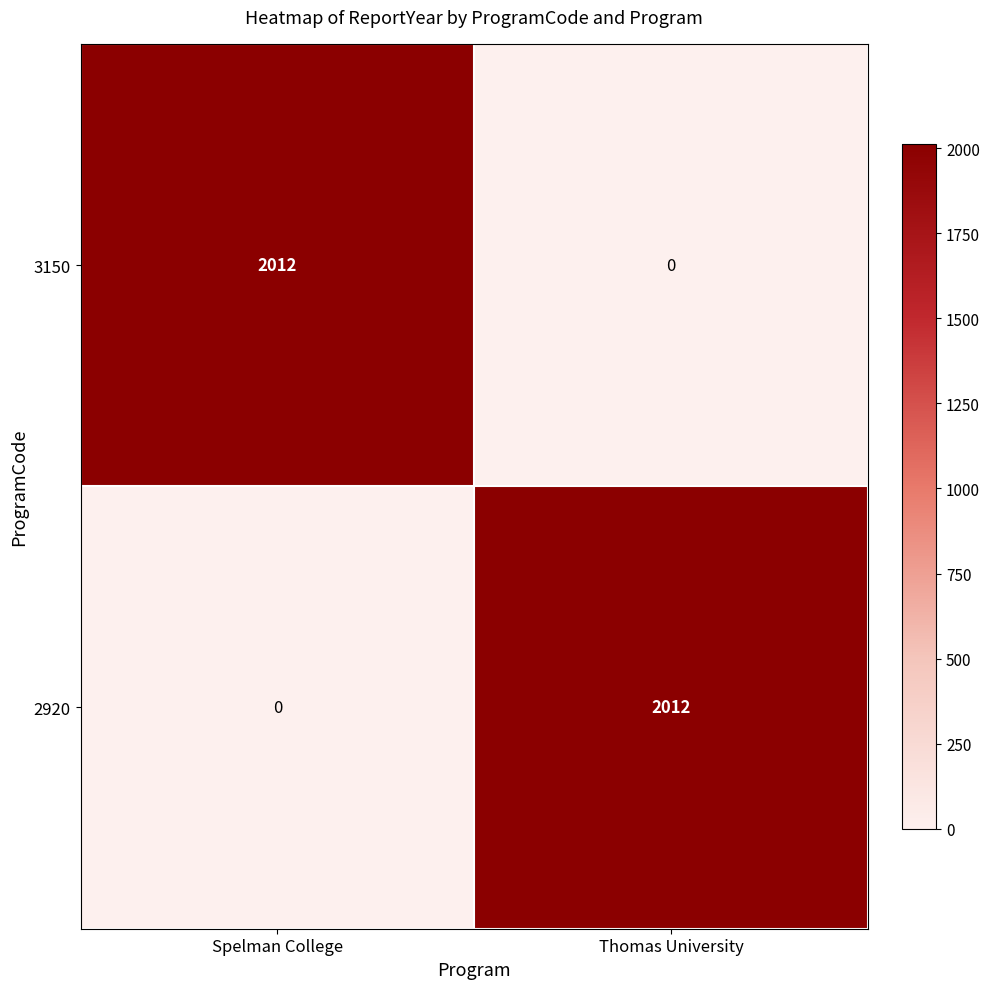

True or false: 3150 has a value of -742 at Thomas University.

False